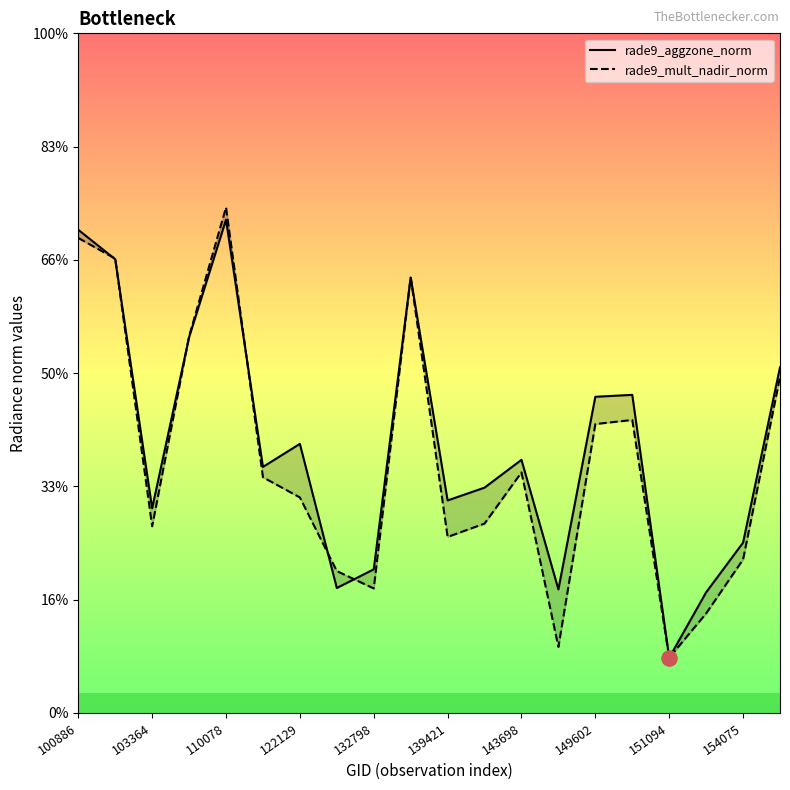

At how many categories does at least one series exceed 3?

6